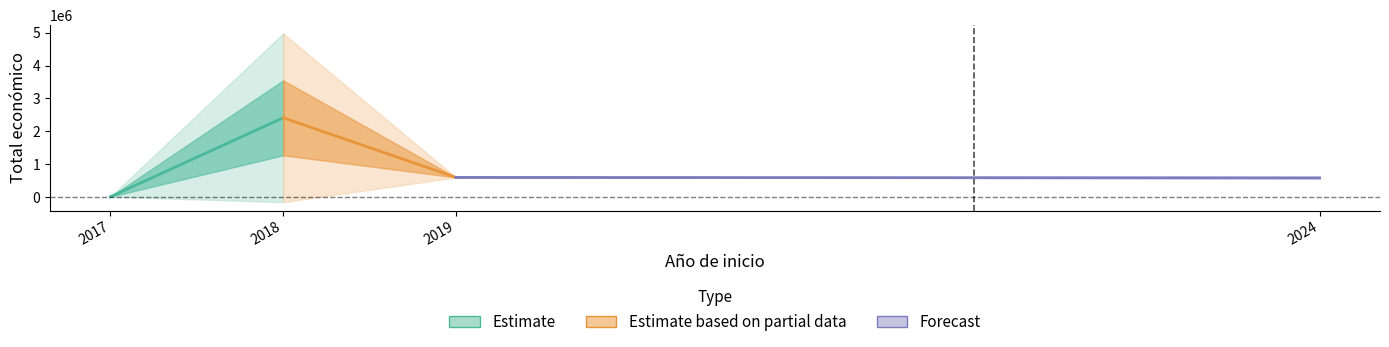

The value of Forecast at 2017 is 928641.8. True or false?

False